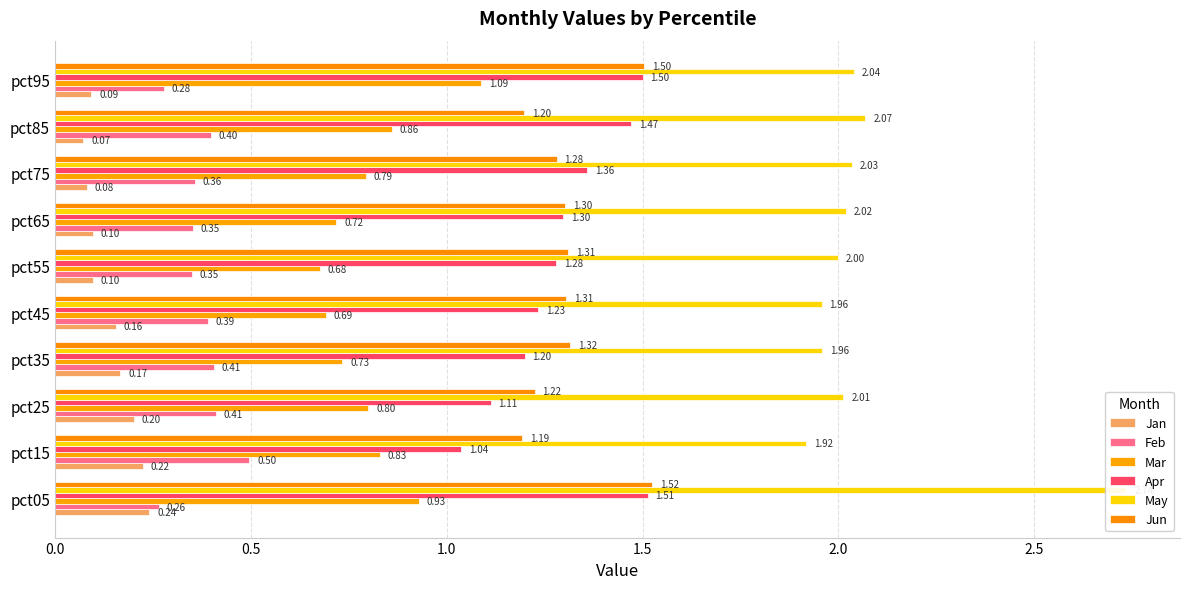

What is the value of the Apr bar at the 6th from the left?

1.3